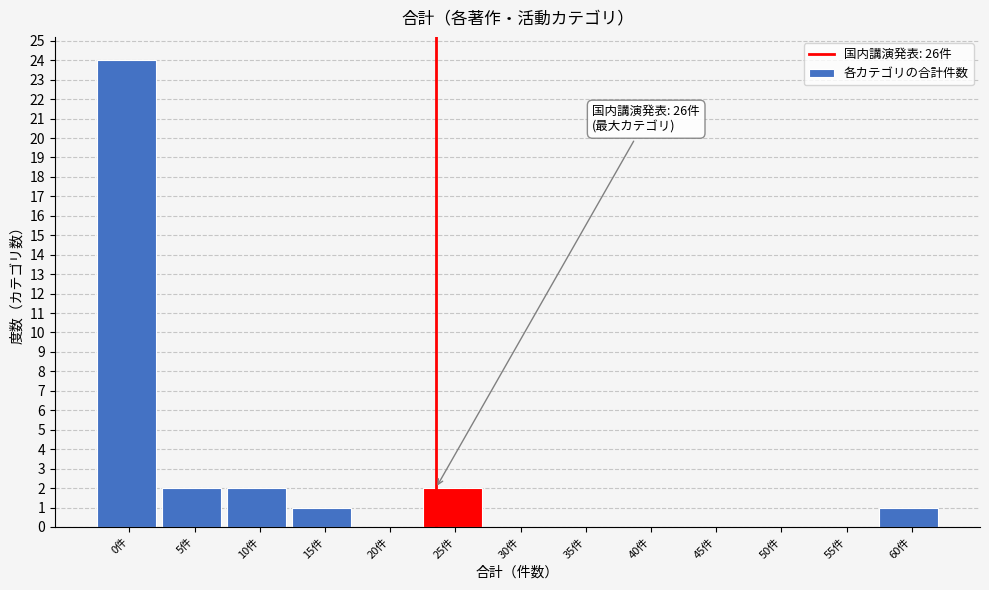

Reading right to left, extract all data points from this chart.

60件=1	55件=0	50件=0	45件=0	40件=0	35件=0	30件=0	25件=2	20件=0	15件=1	10件=2	5件=2	0件=24